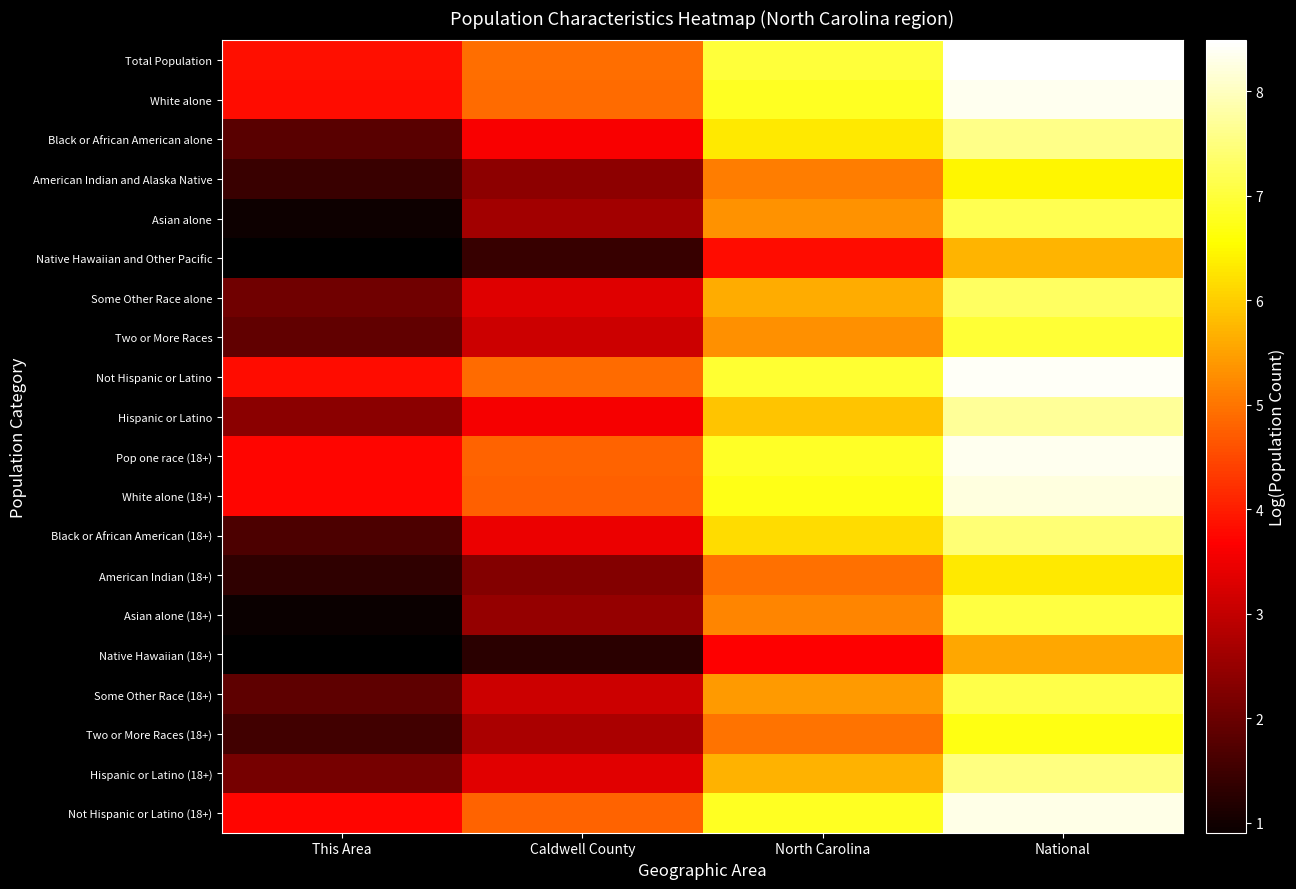

Which category has the highest value across all series?

National